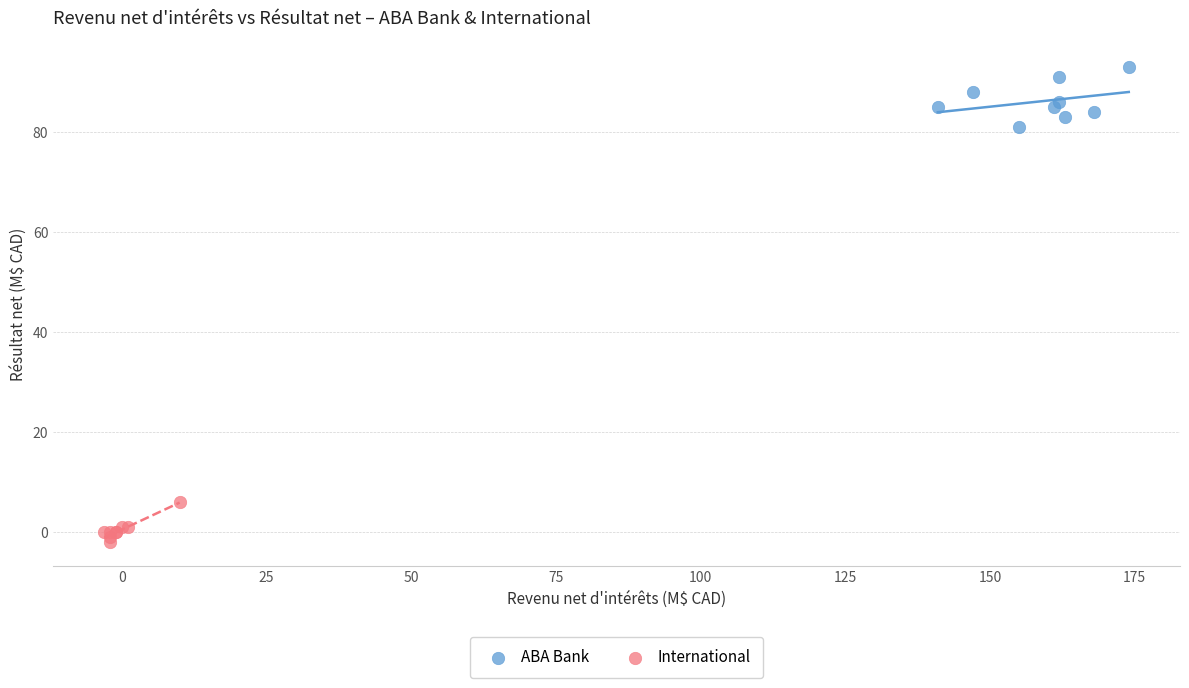

Which series contains the highest Y value?

ABA Bank